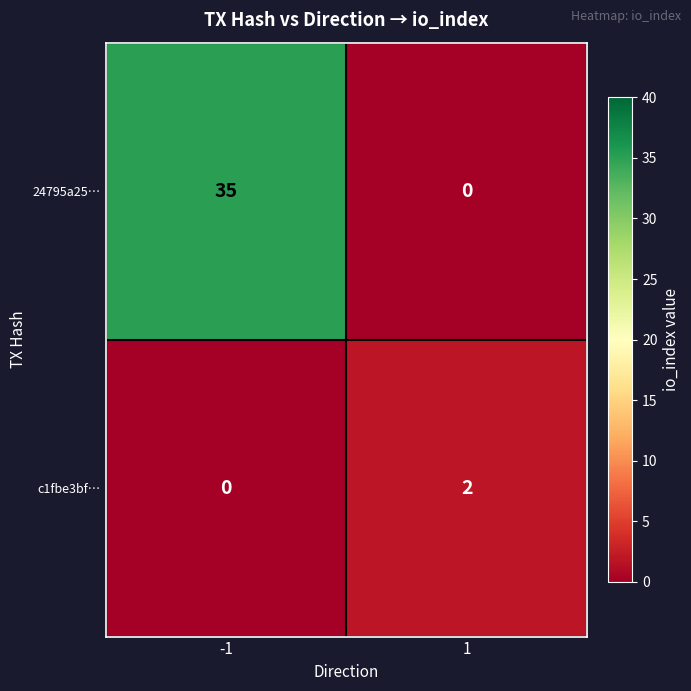

The c1fbe3bf… series shows 2 at 1. True or false?

True